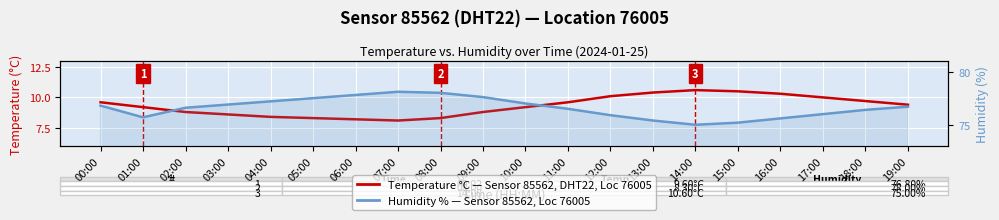

What is the difference between the maximum and second lowest values in the Temperature °C — Sensor 85562, DHT22, Location 76005 series?

2.4